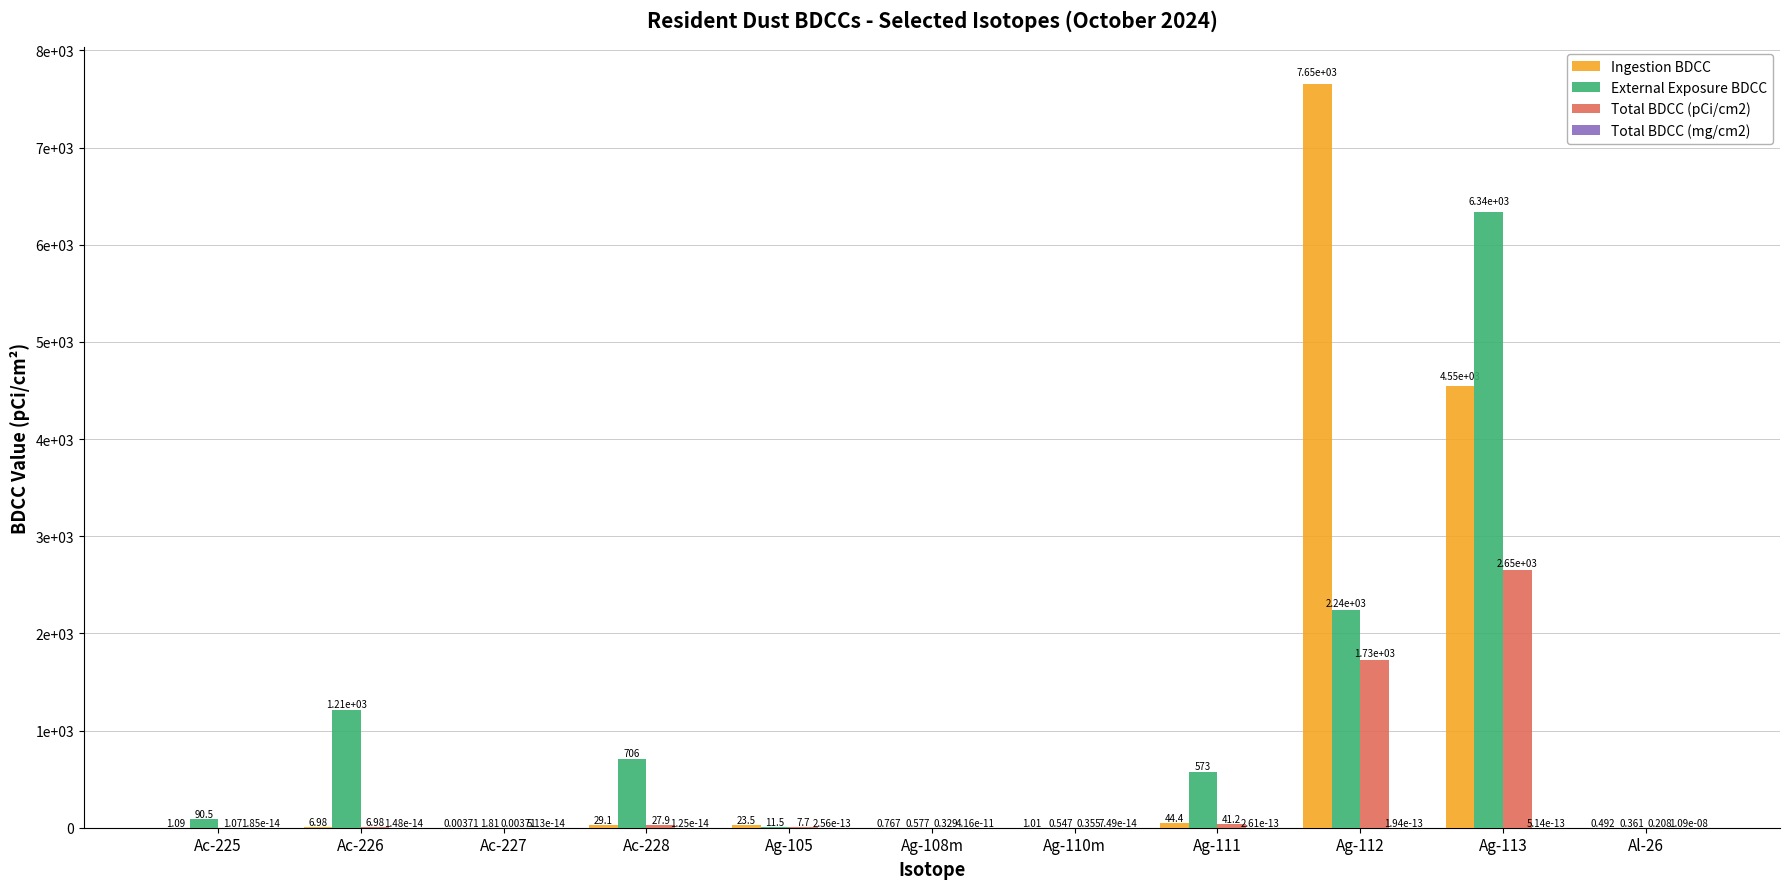

How many bars are there in each group?

4